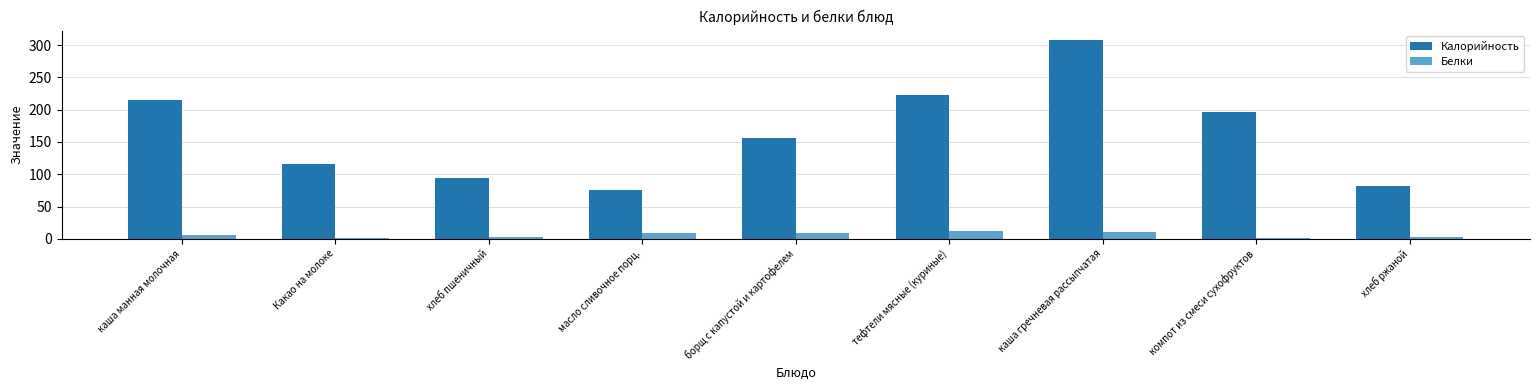

How many bars are there in each group?

2